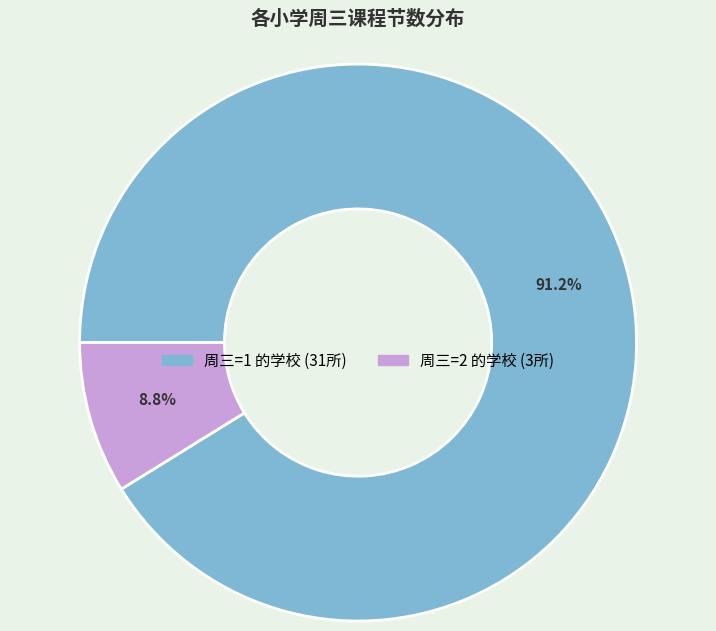

To the nearest percent, what is the average slice percentage?

50%